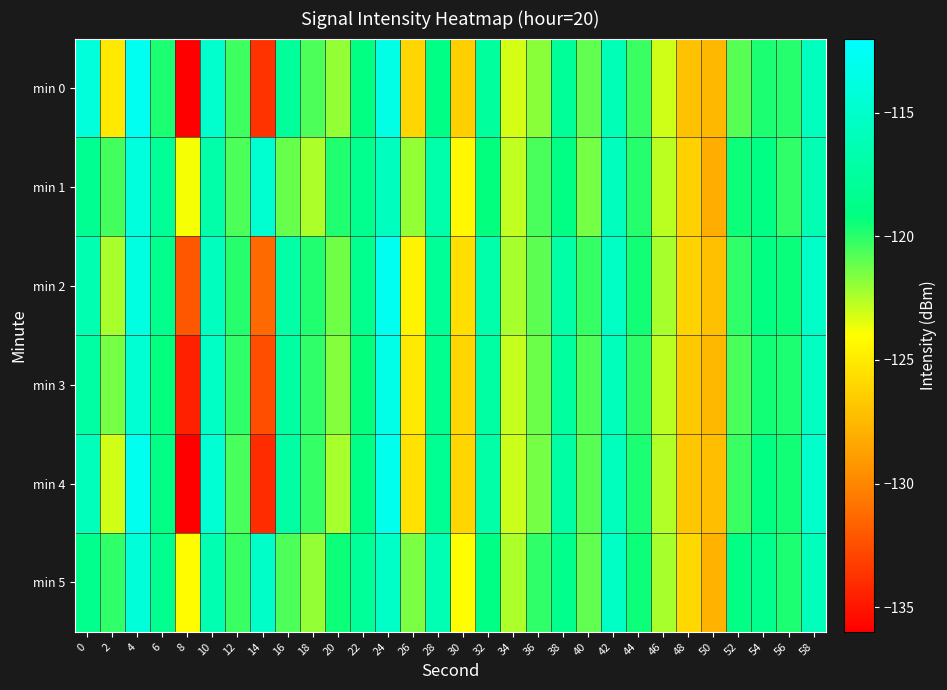

What is the greatest value displayed?

-112.9